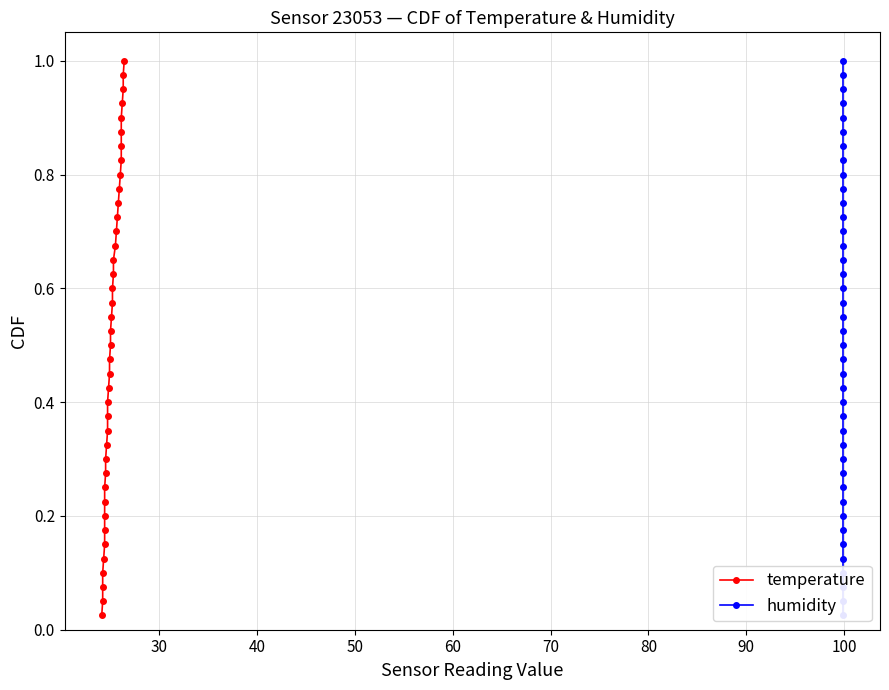

Which series has the largest total across all categories?

temperature